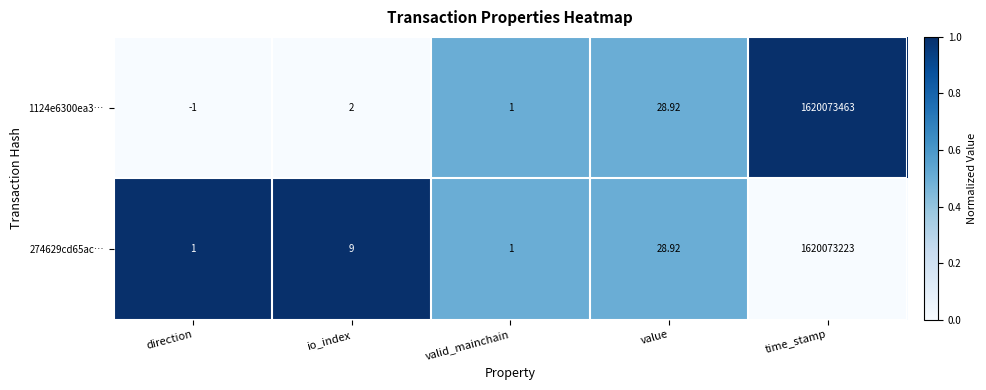

At which category does the chart reach its minimum across all series?

direction